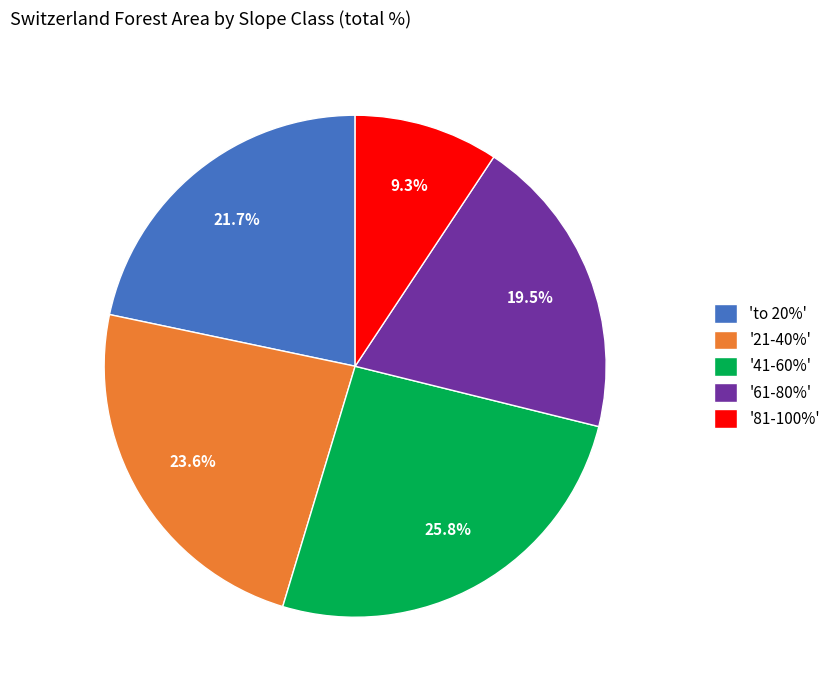

Is there any slice that represents more than half of the pie?

No